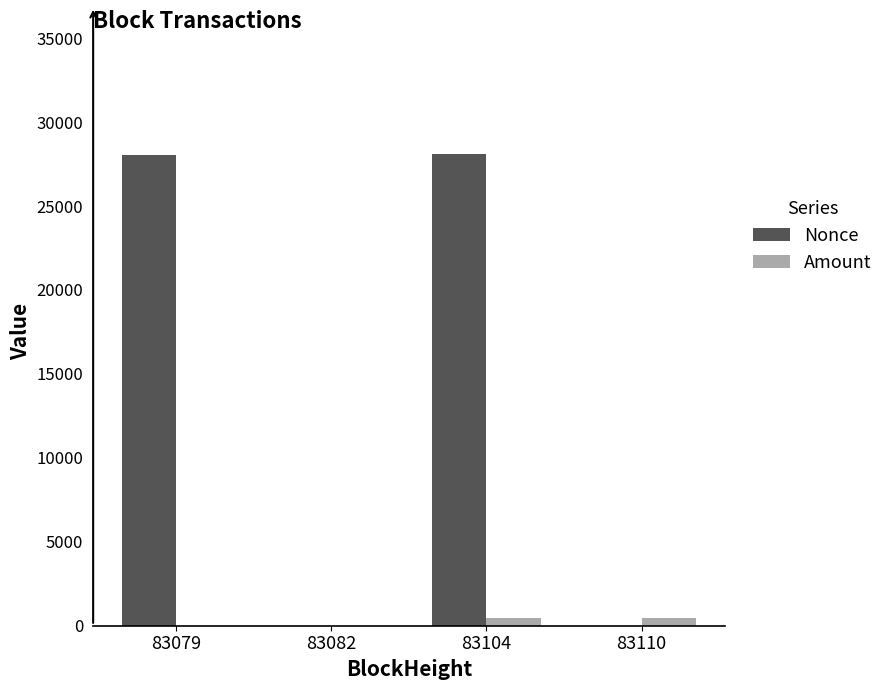

Does the chart contain stacked bars?

No